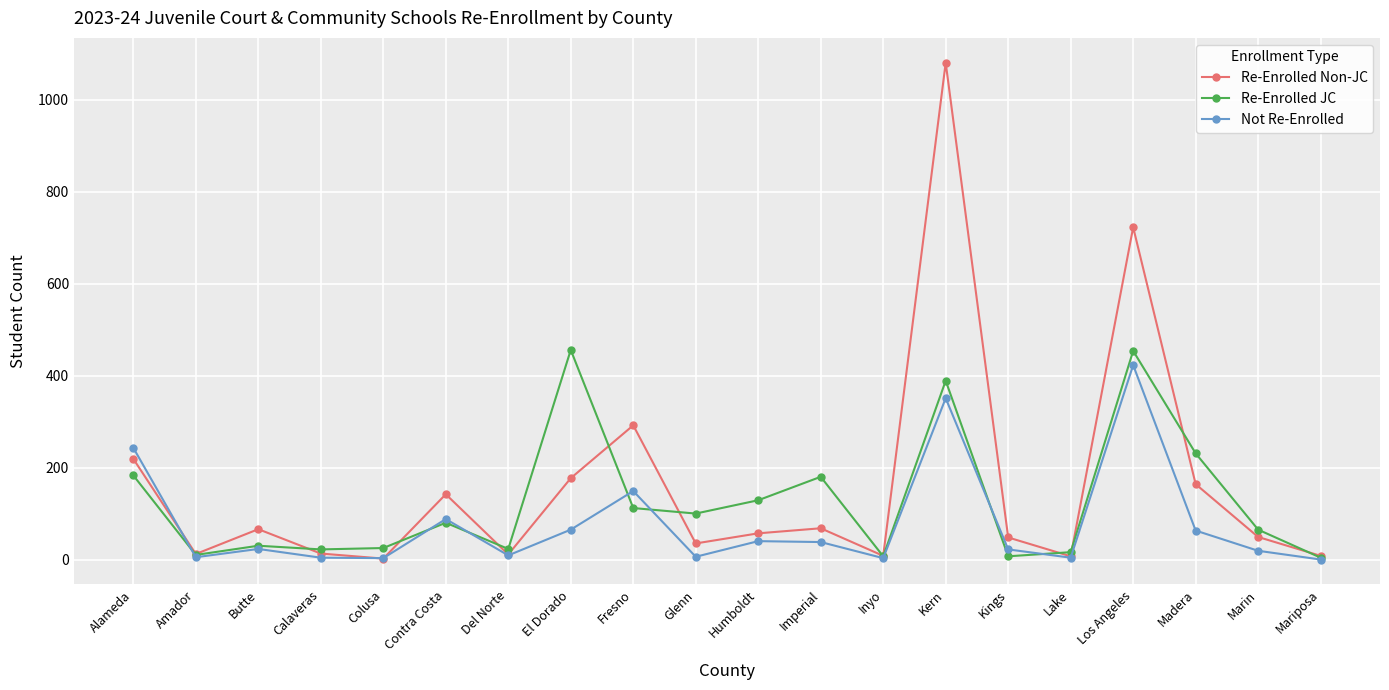

How many distinct data groups are displayed?

3